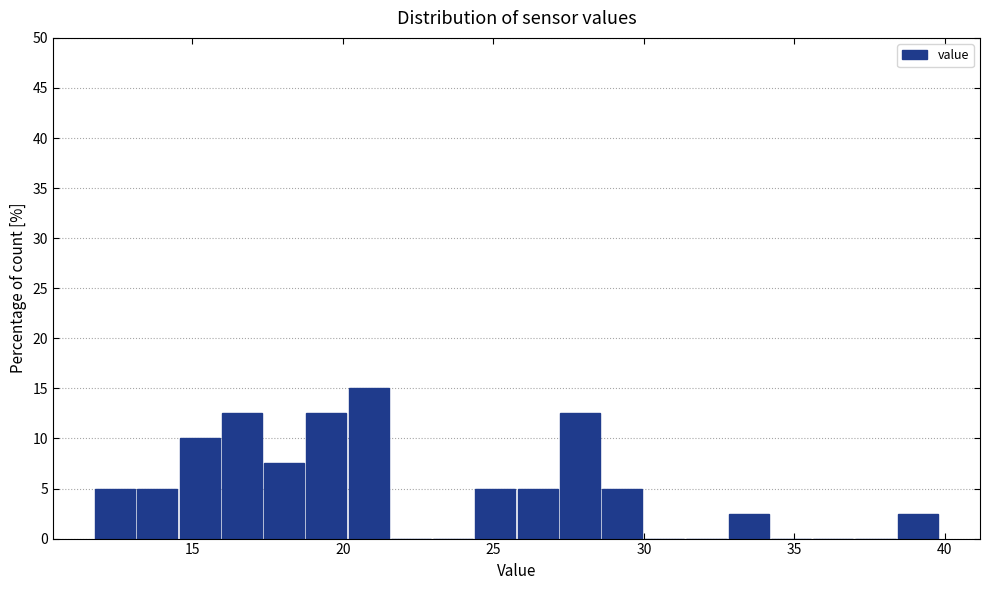

Around what value on the x-axis is the tallest bar? Give the approximate position of its centre, as read against the axis.

21.0